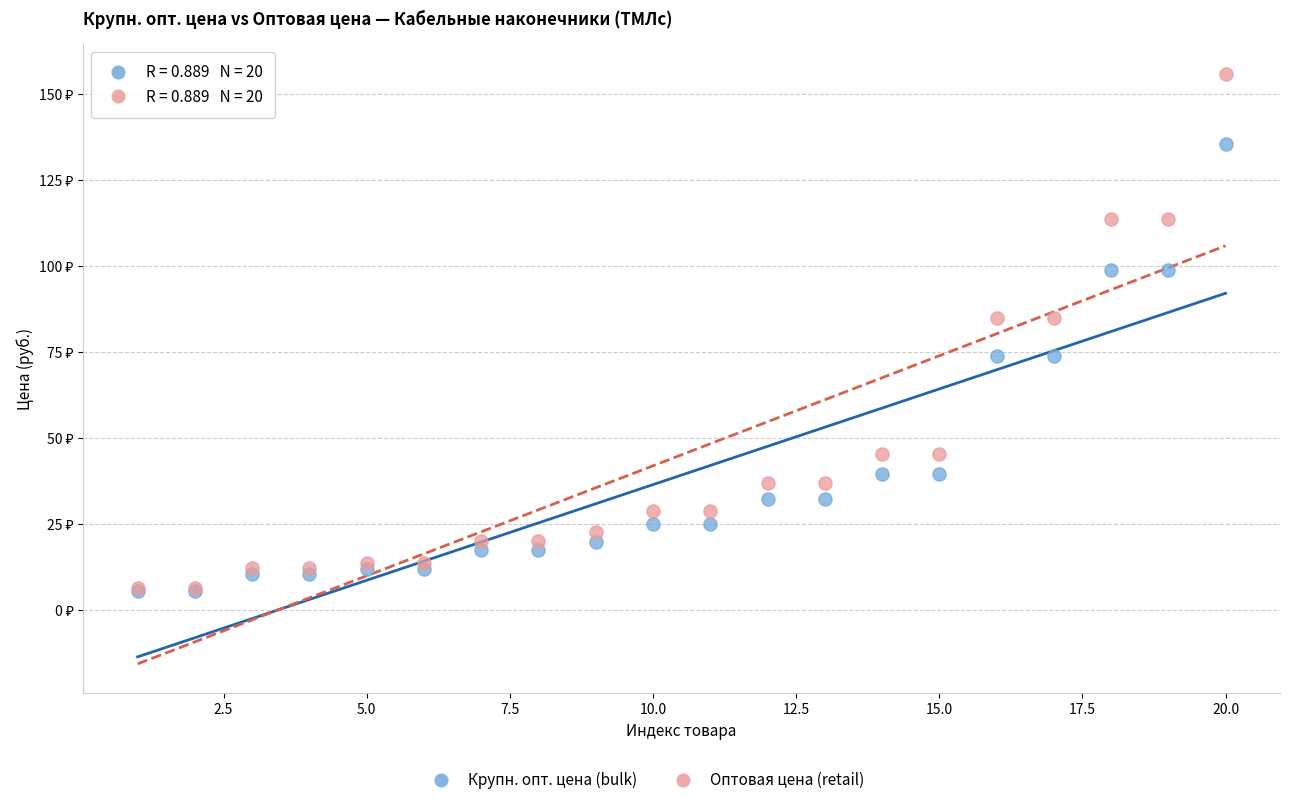

Which series has the widest spread of Y values?

Оптовая цена (retail)